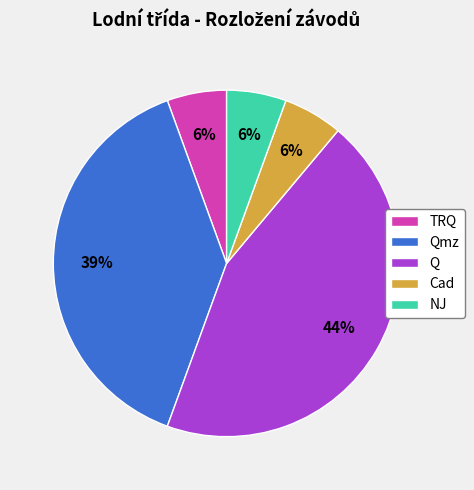

To the nearest percent, what portion does Q represent?

44%